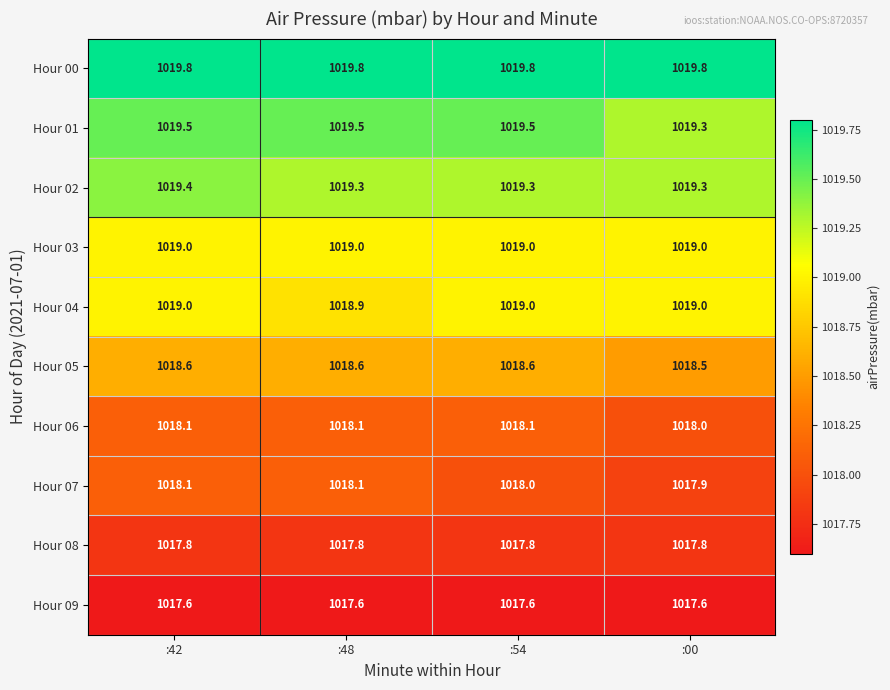

At which label is Hour 06 closest to 1018?

:00